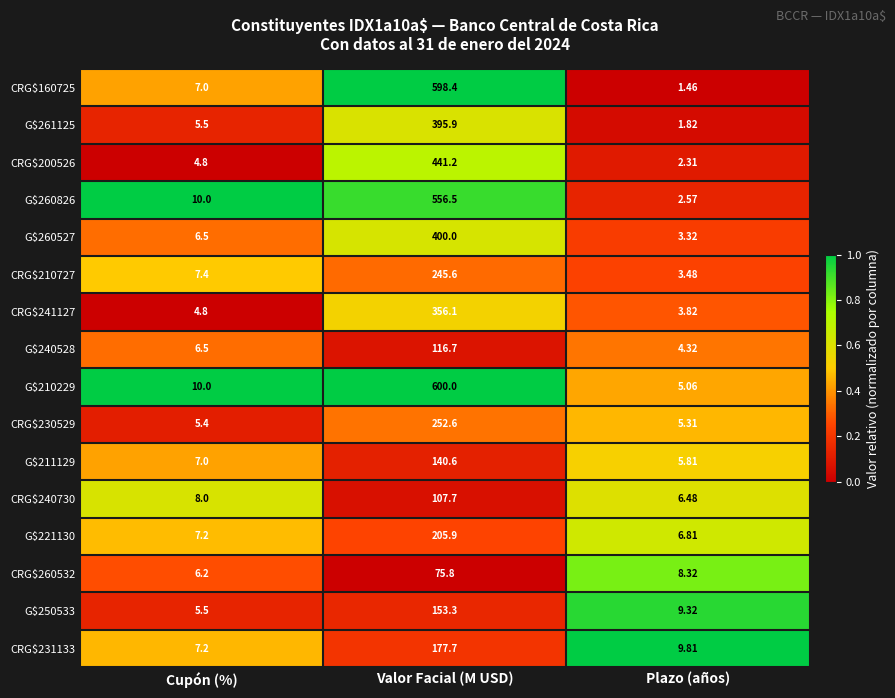

Which category has the lowest value in the CRG$231133 series?

Cupón (%)